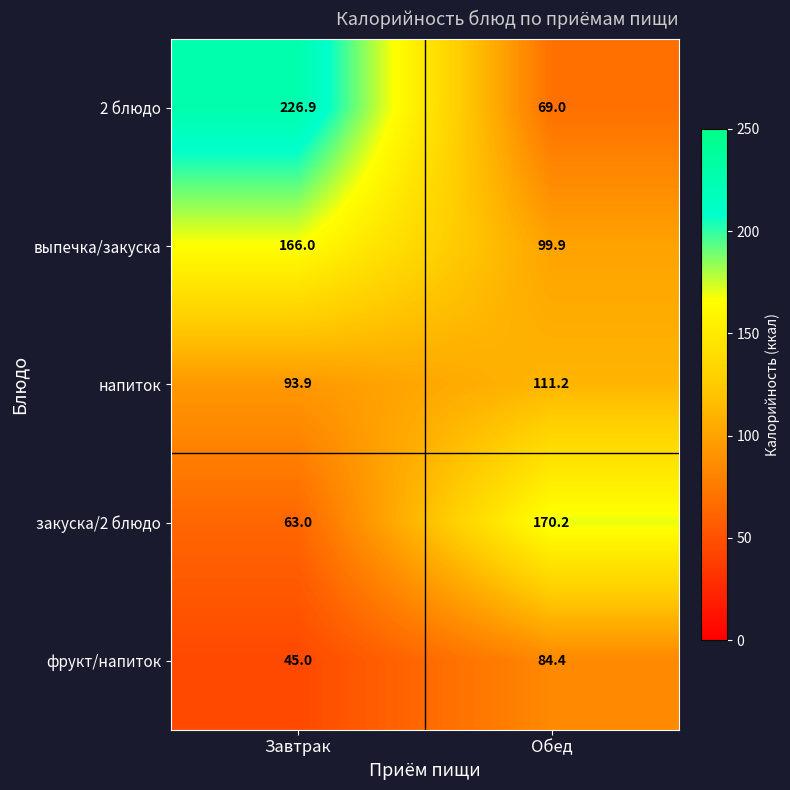

What is the difference between the напиток values at Обед and Завтрак?

17.3